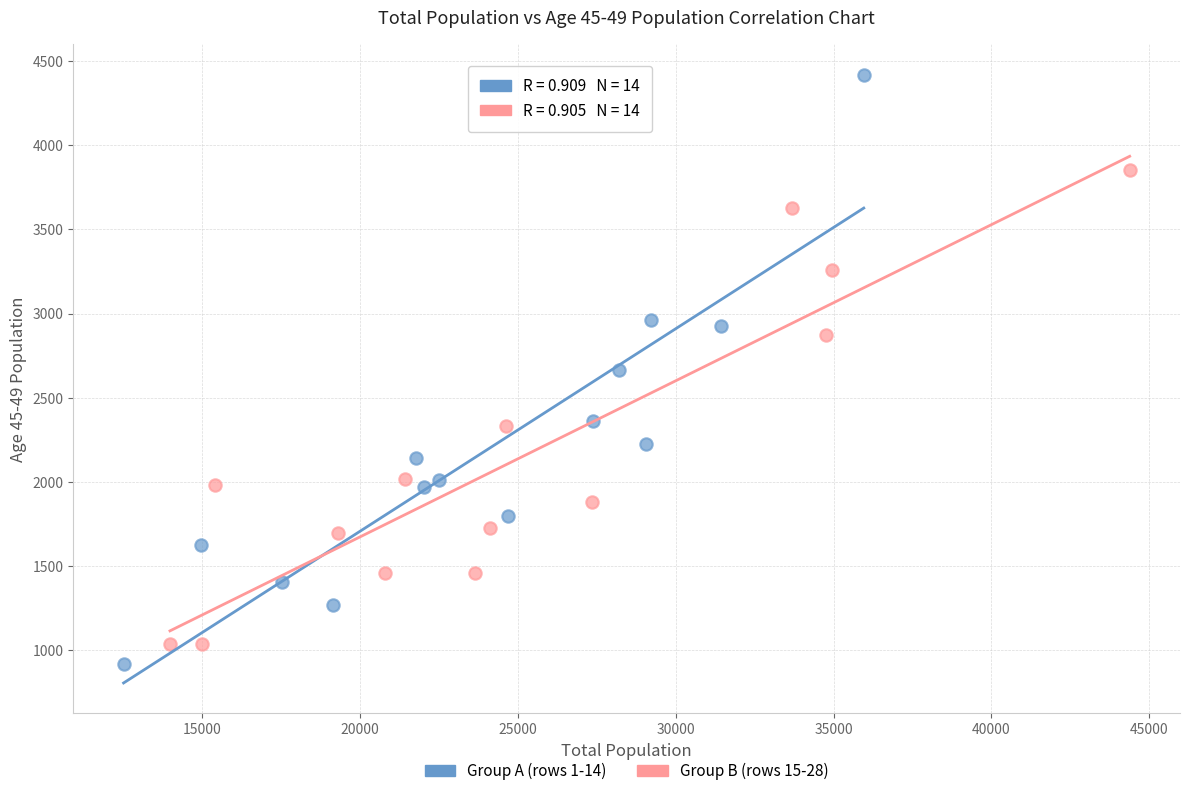

Which series contains the highest Y value?

Group A (rows 1-14)